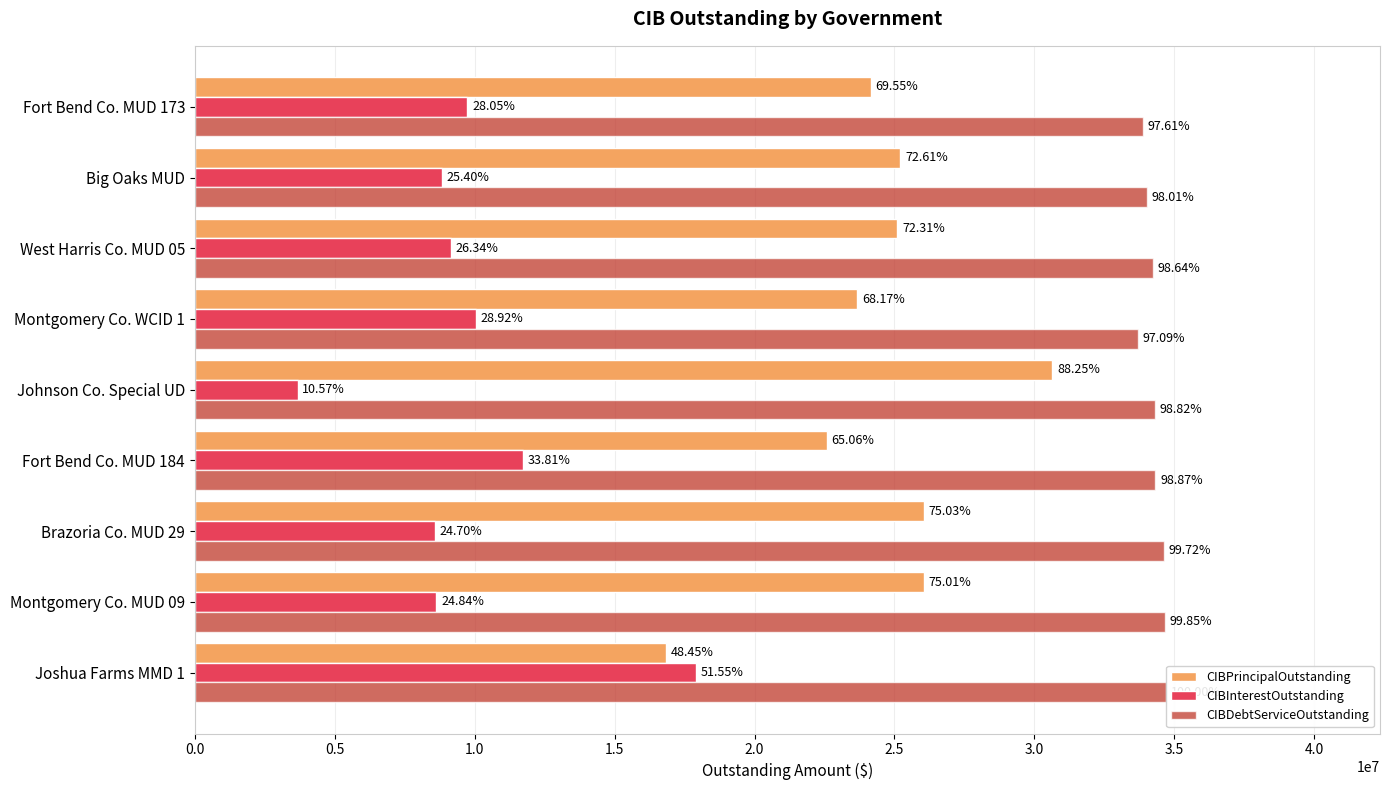

What are all the series names shown in the legend?

CIBPrincipalOutstanding, CIBInterestOutstanding, CIBDebtServiceOutstanding